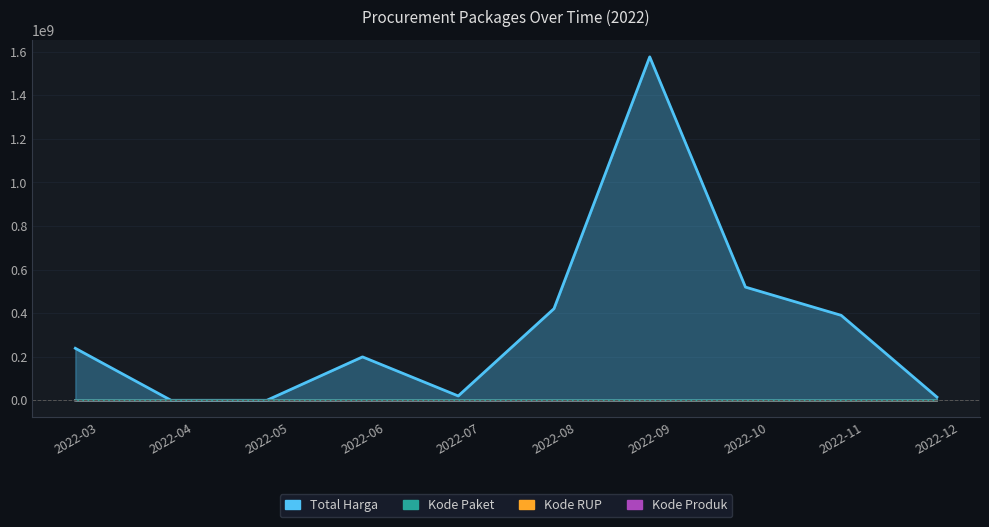

True or false: Kode Paket has more than 2 points higher than both neighbors.

False